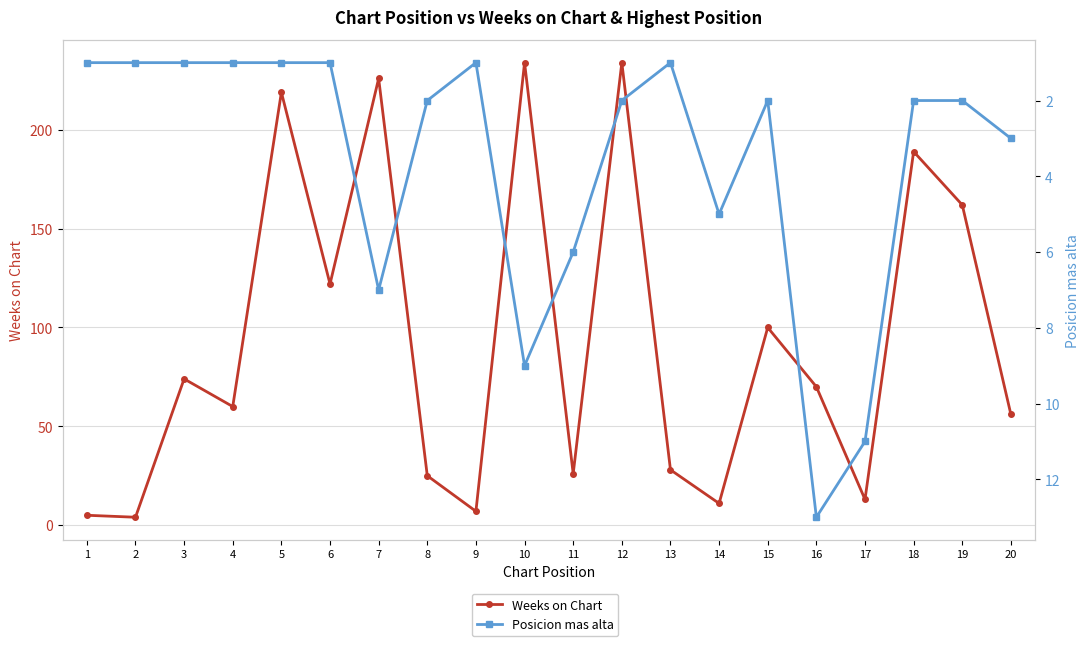

List the series in order of their peak value, lowest first.

Posicion mas alta, Weeks on Chart